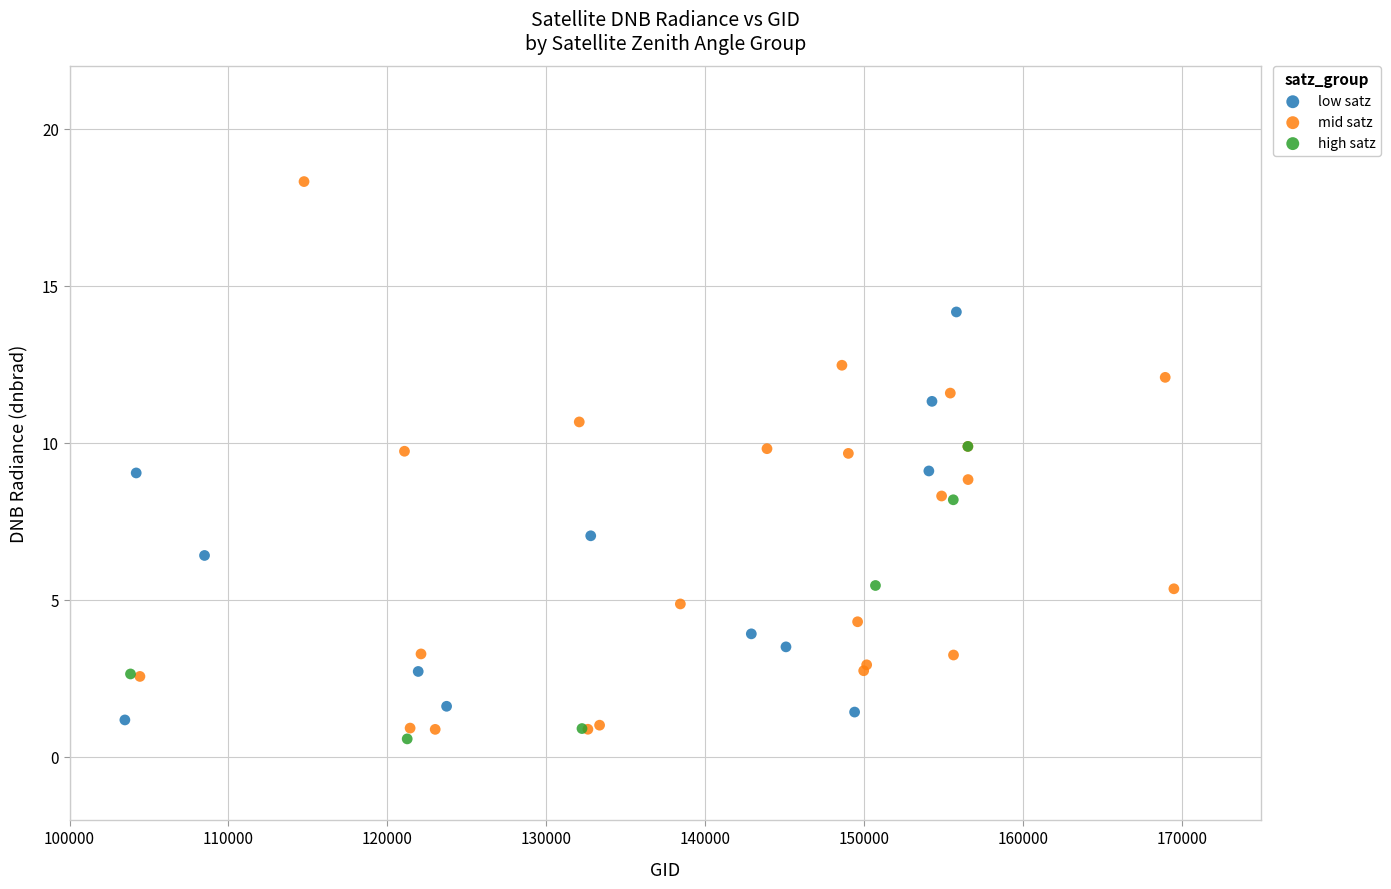

Which series reaches the maximum Y coordinate?

mid satz